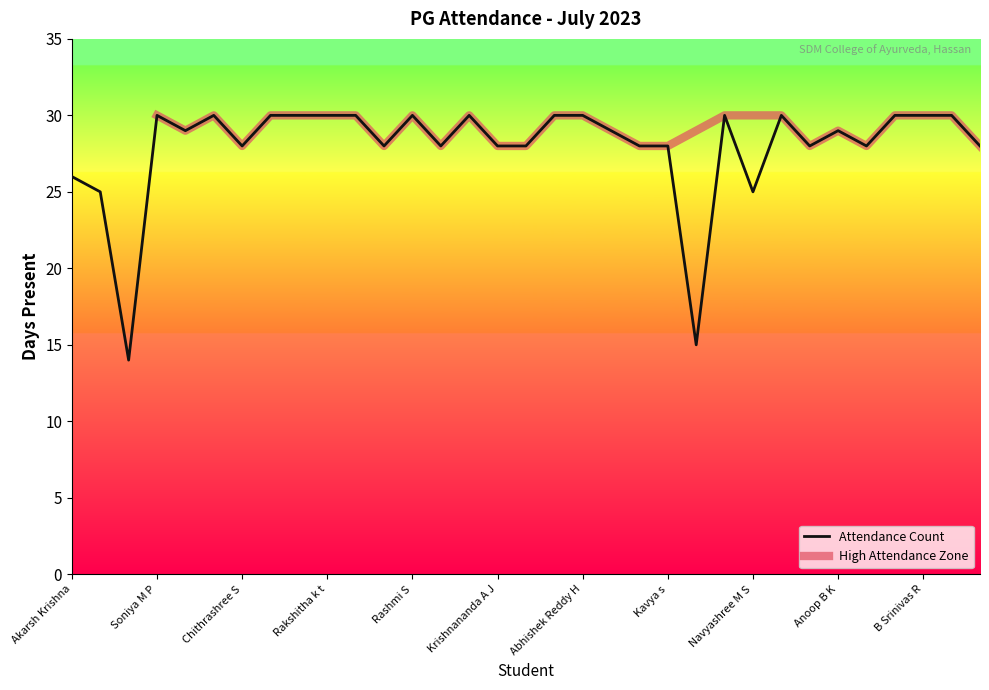

What is the minimum value shown in the chart?

14